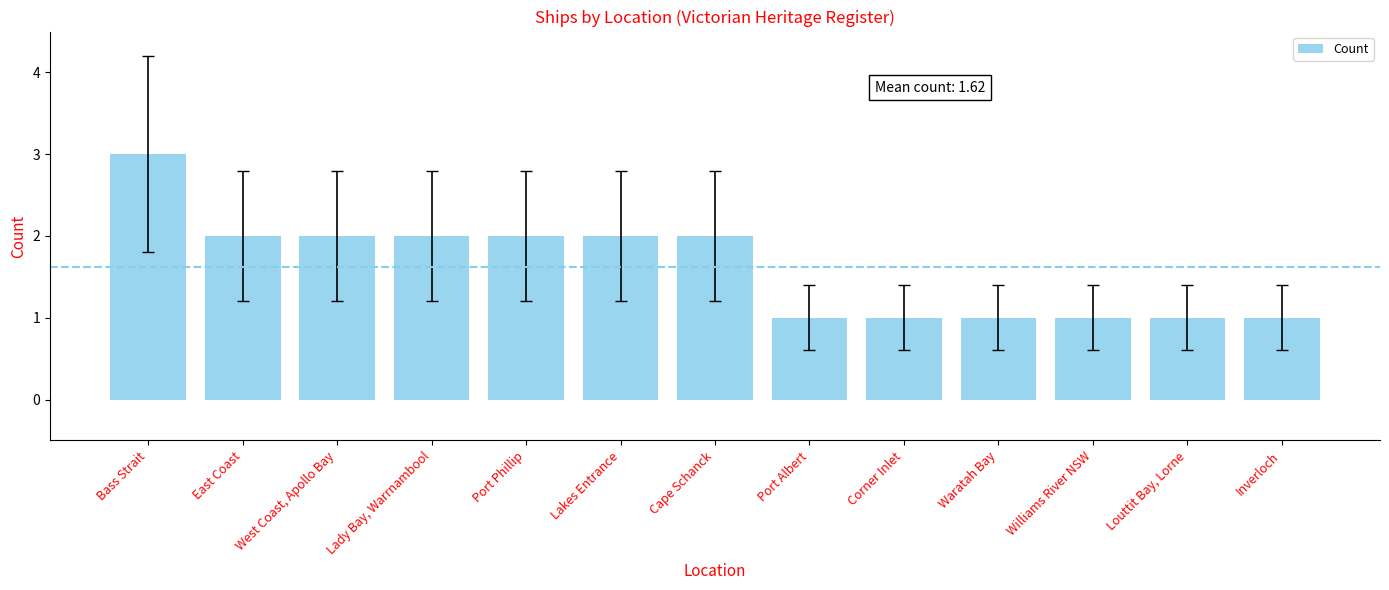

What is the label of the 1st bar from the left?

Bass Strait